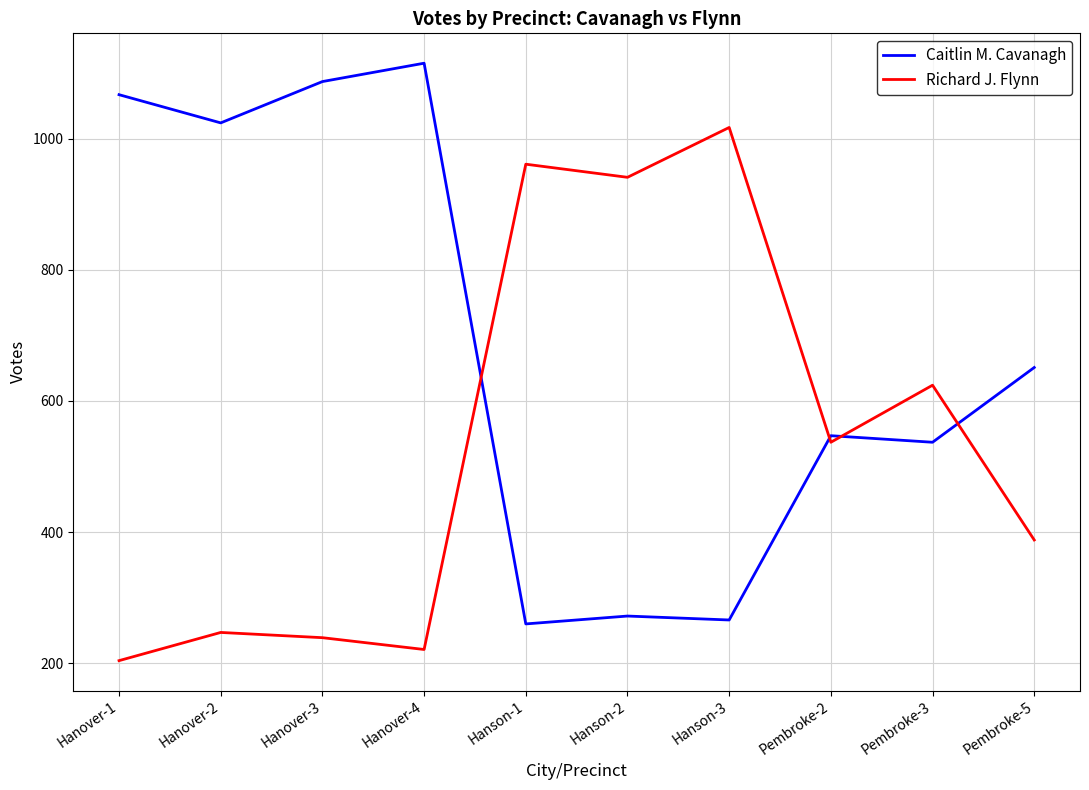

Reading right to left, extract all data points from this chart.

Caitlin M. Cavanagh: 651	537	547	266	272	260	1115	1087	1024	1067
Richard J. Flynn: 388	624	537	1017	941	961	221	239	247	204